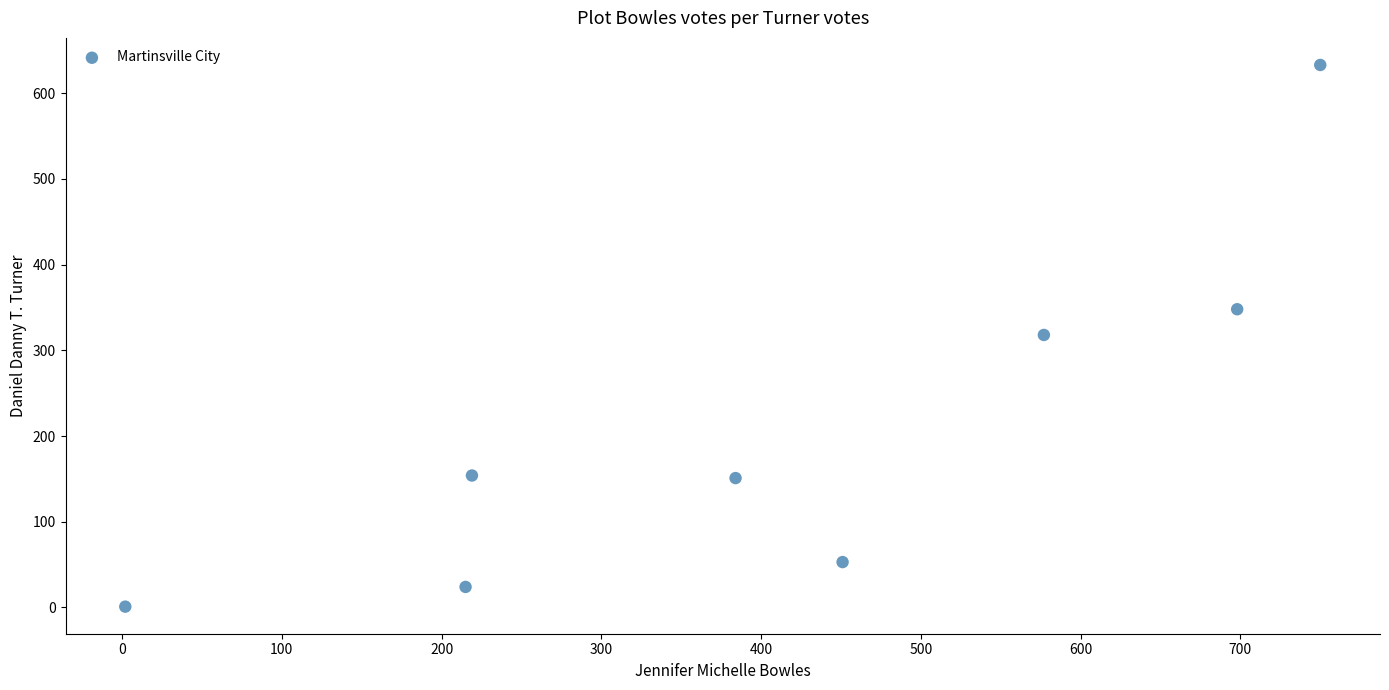

What is the range of X values (max minus min)?

748